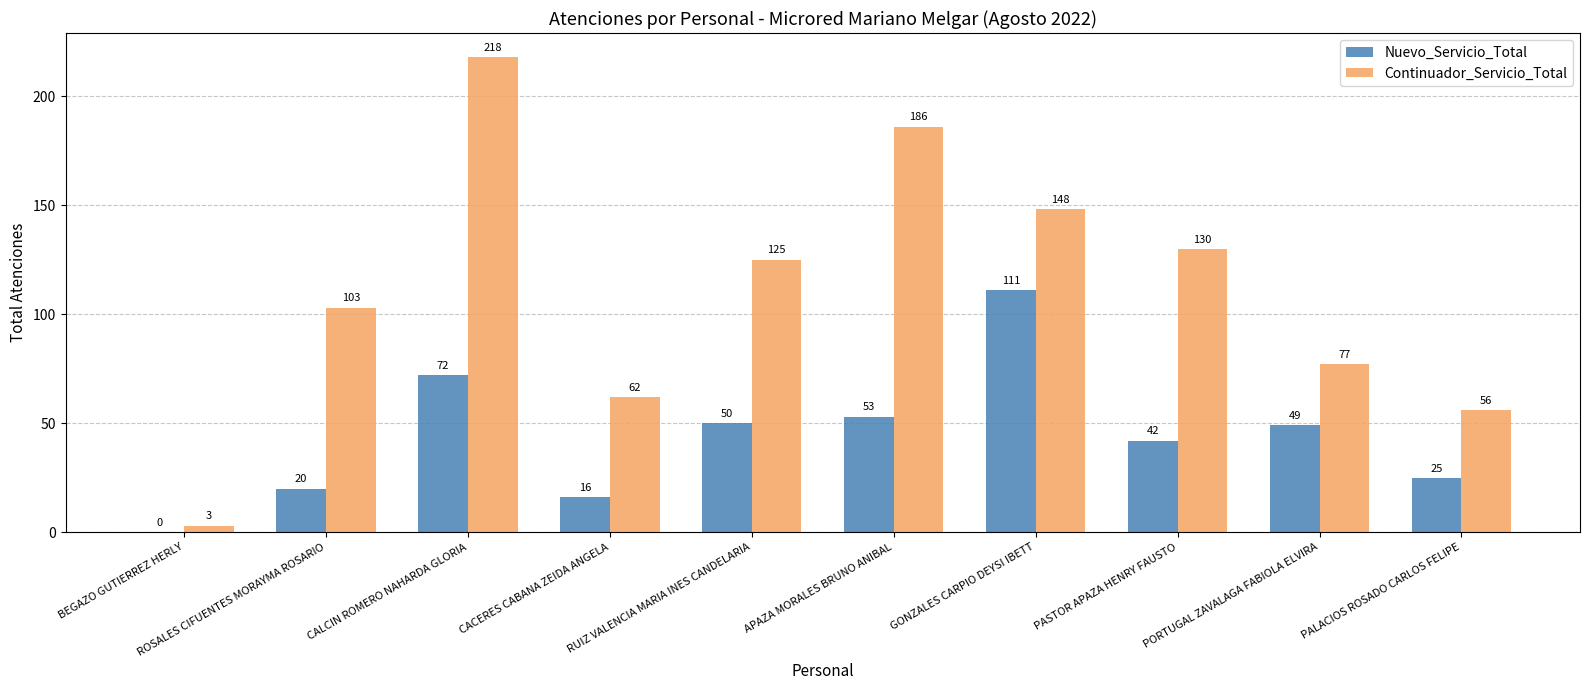

At which label does Continuador_Servicio_Total reach its peak?

CALCIN ROMERO NAHARDA GLORIA